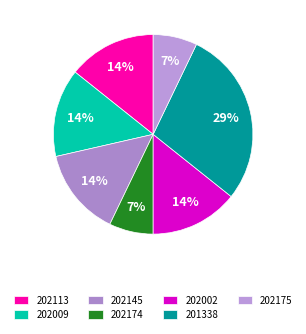

Do 202009 and 202113 together represent more than half of the pie?

No